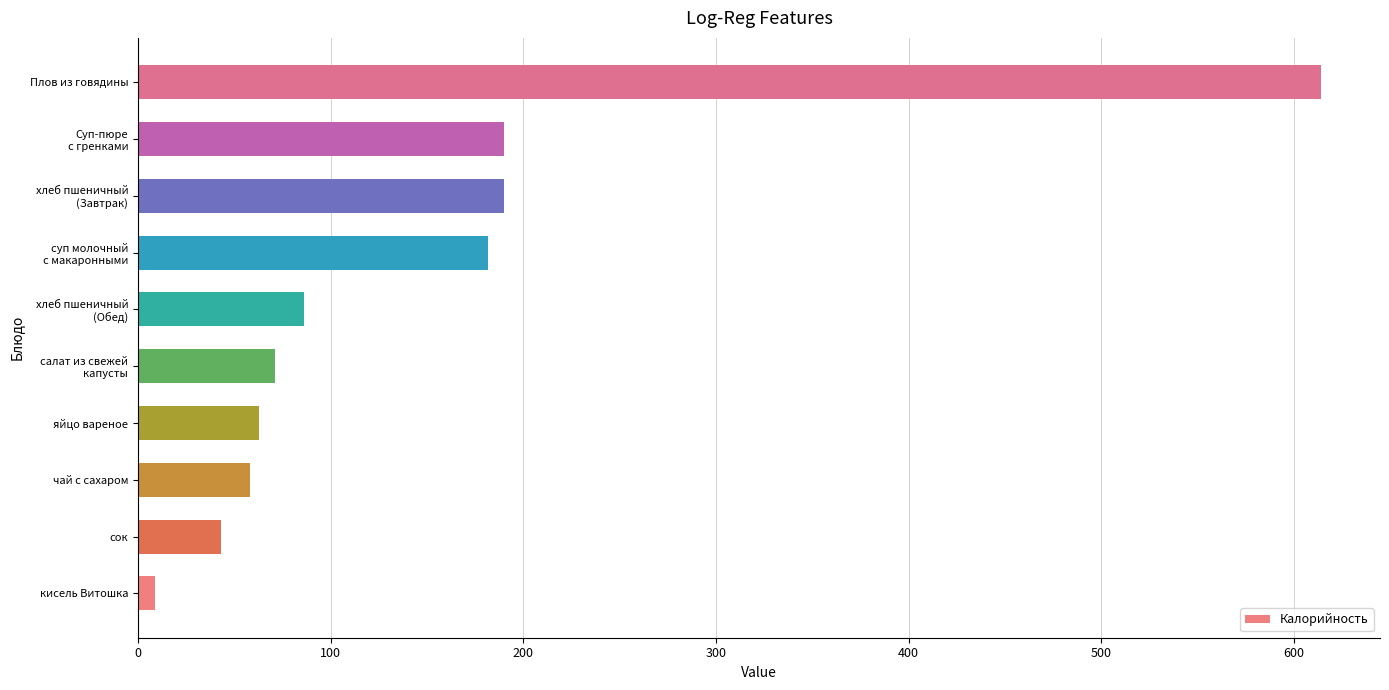

Which category has the lowest value across all series?

кисель Витошка